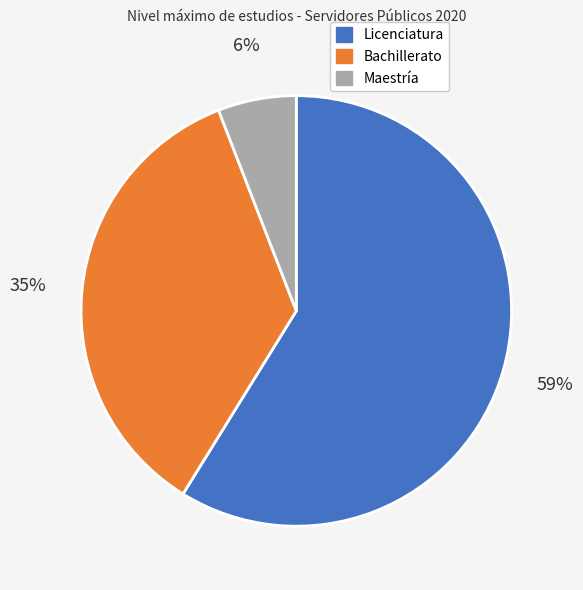

Is the sum of Maestría and Bachillerato greater than half?

No